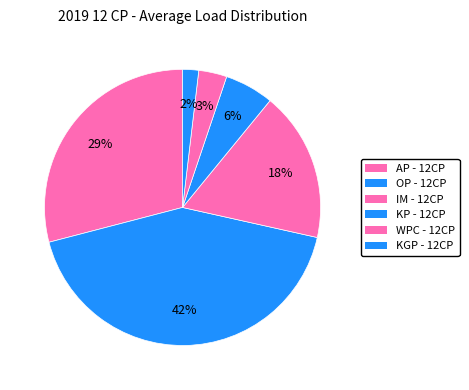

Is it true that AP - 12CP is 37% of the pie?

False